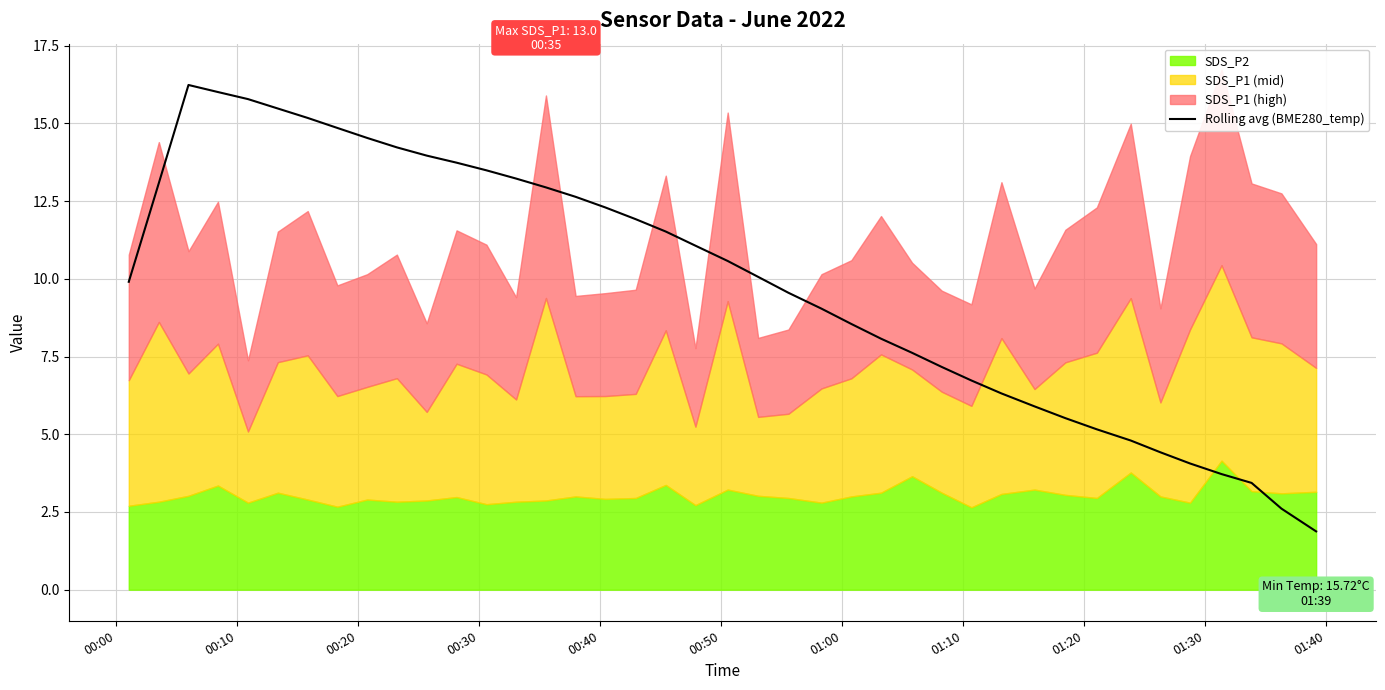

What is the smallest value displayed?

1.9